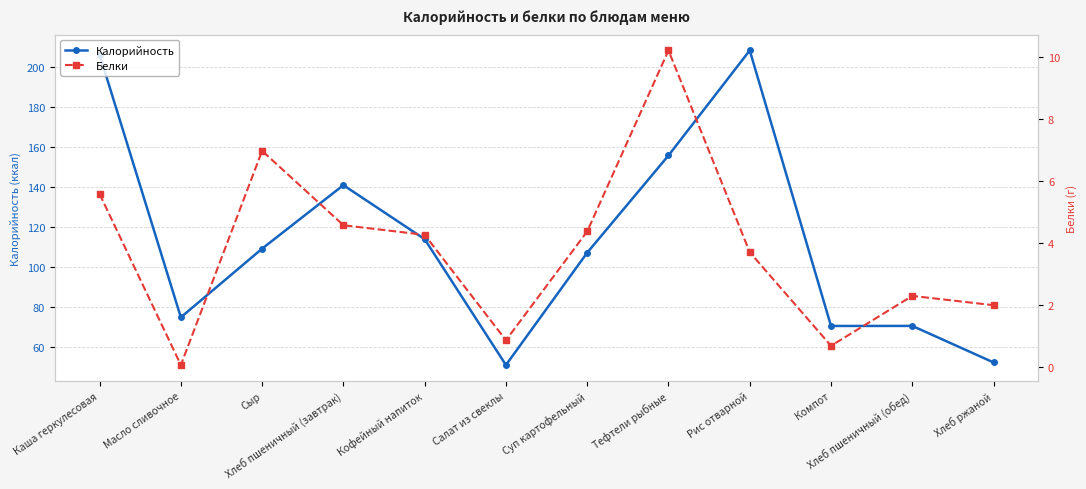

Which series has the largest range (max minus min)?

Калорийность